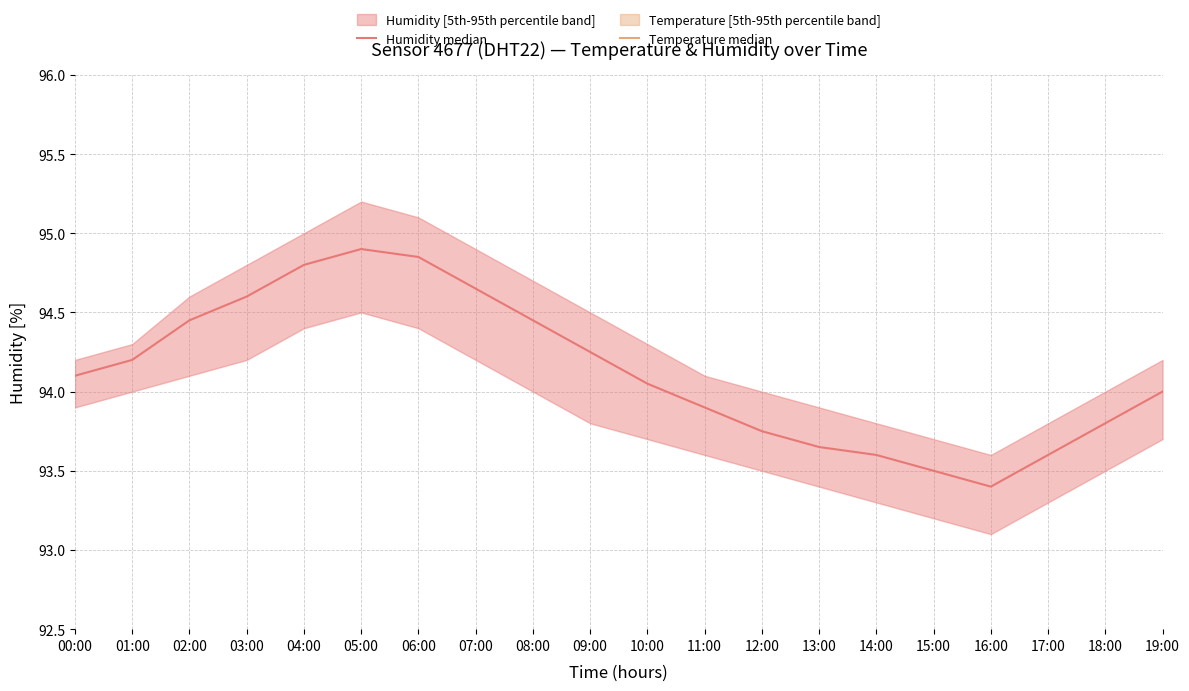

The value of Temperature median at 03:00 is 117.0. True or false?

True